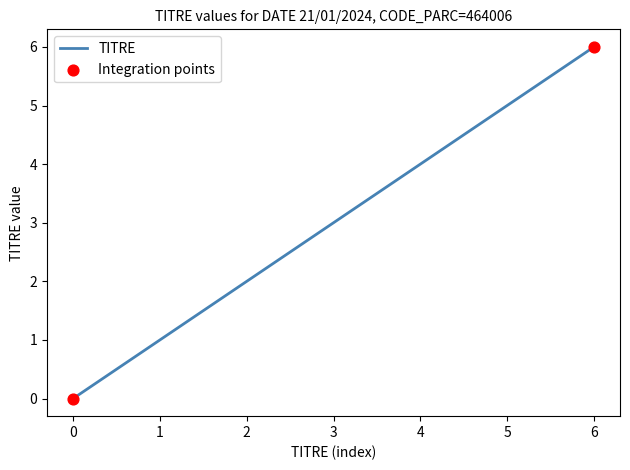

What is the ratio of the value at 2 to the value at 3?

0.7